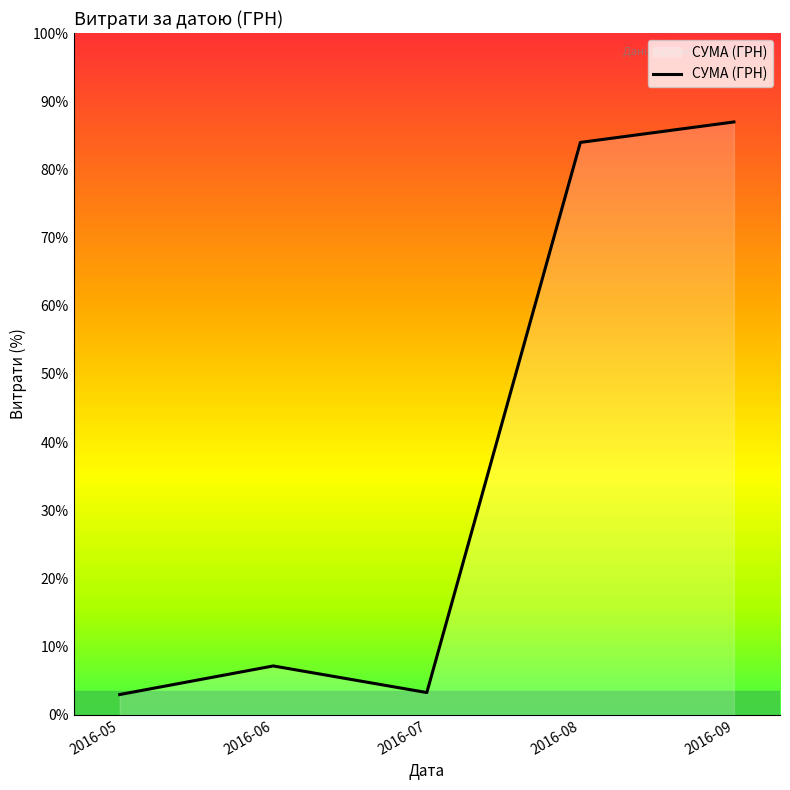

Does the chart have visible grid lines?

No